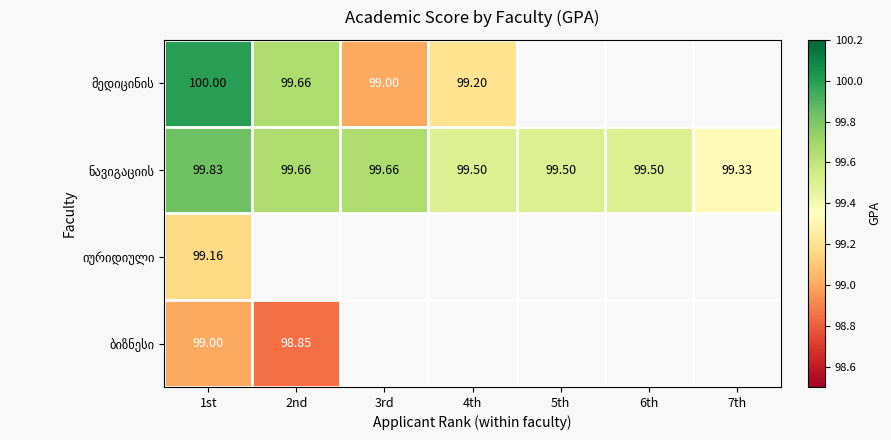

What is the approximate value of მედიცინის at 3rd?

99.0